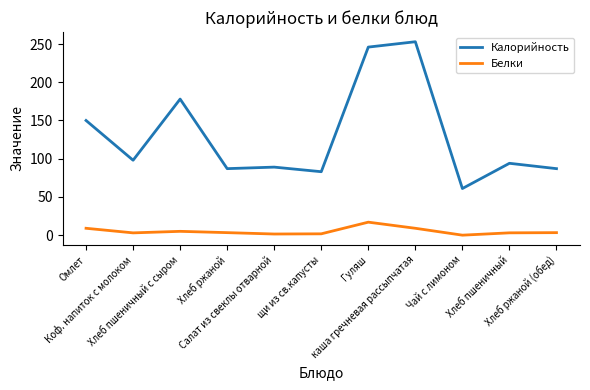

True or false: Белки and Калорийность intersect in this chart.

False